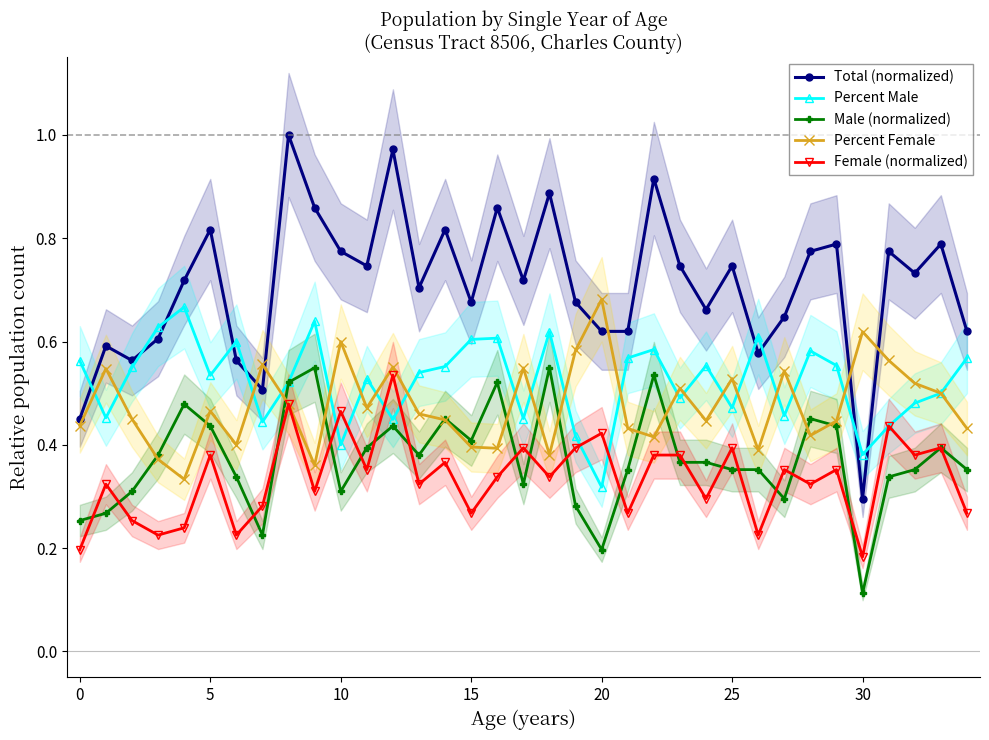

What is the total value across all series at 13?

2.4